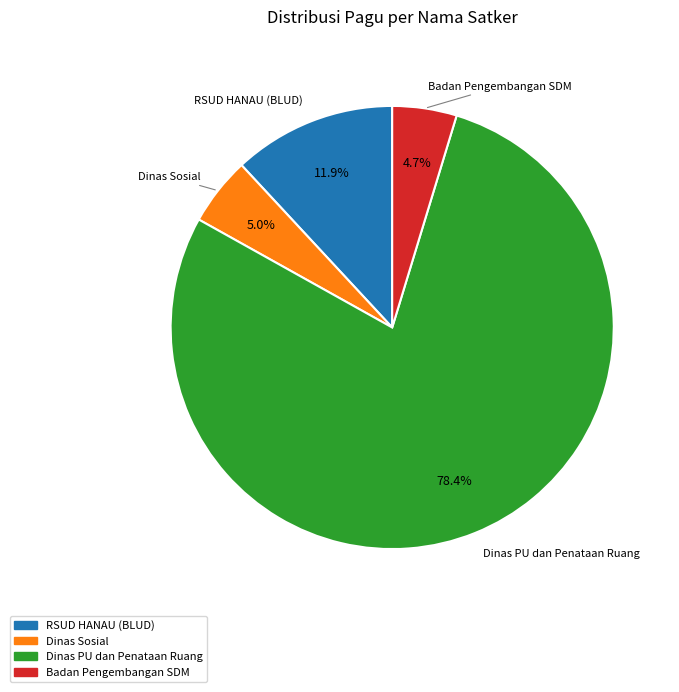

Is there any slice that represents more than half of the pie?

Yes